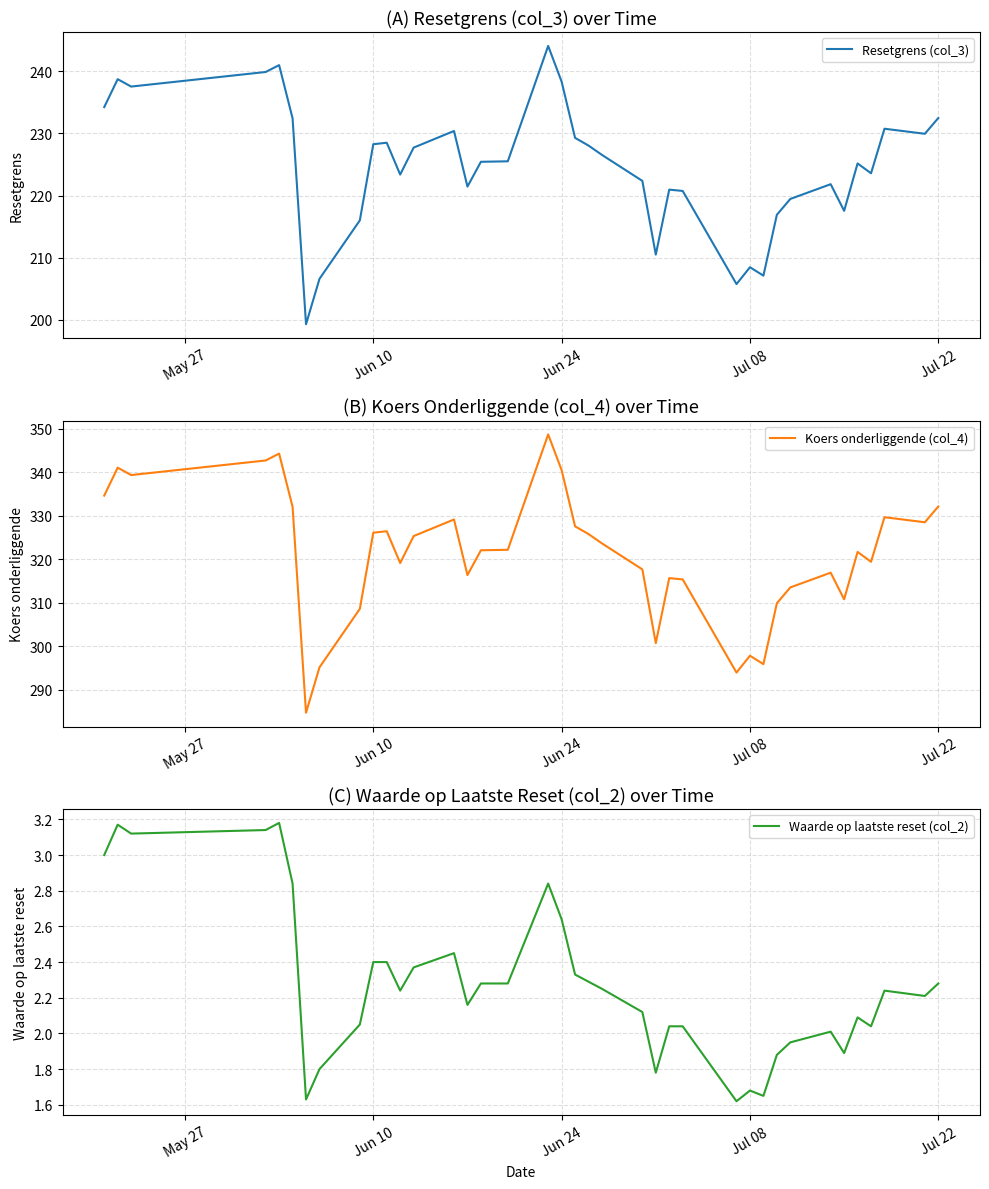

The value of Resetgrens (col_3) at Jul 08 is 73.3. True or false?

False